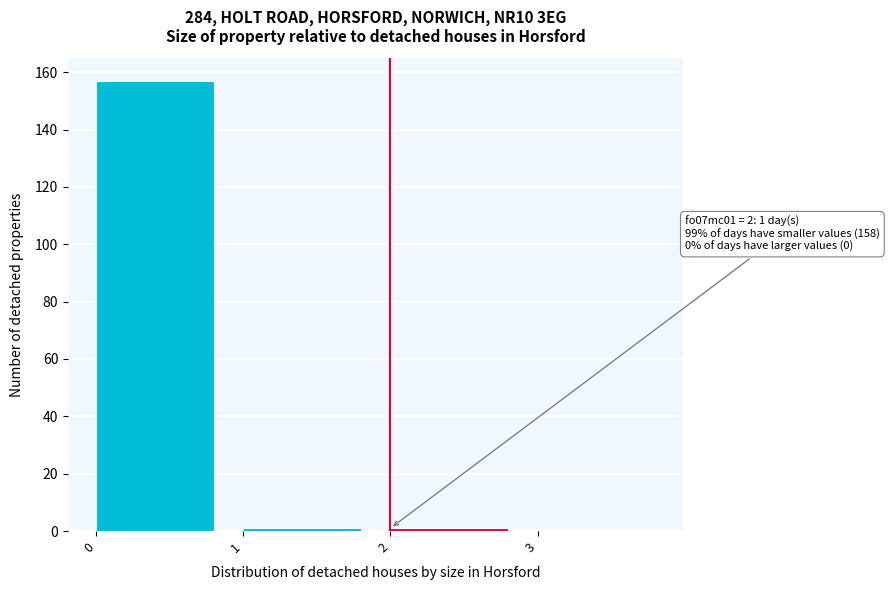

Over which range of the x-axis is the bar tallest?

0 to 1